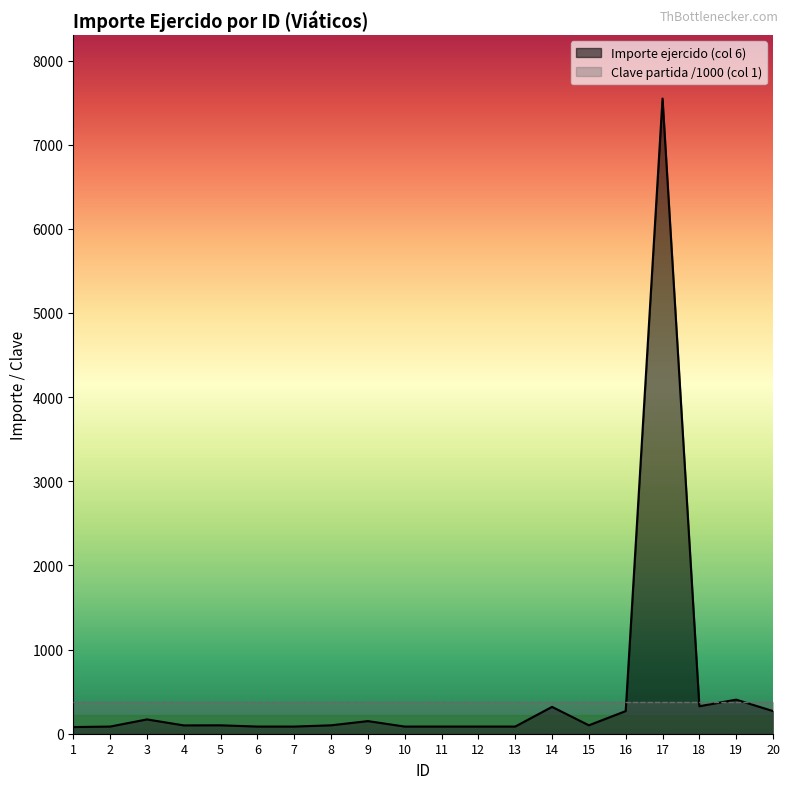

At which category does the chart reach its peak across all series?

17